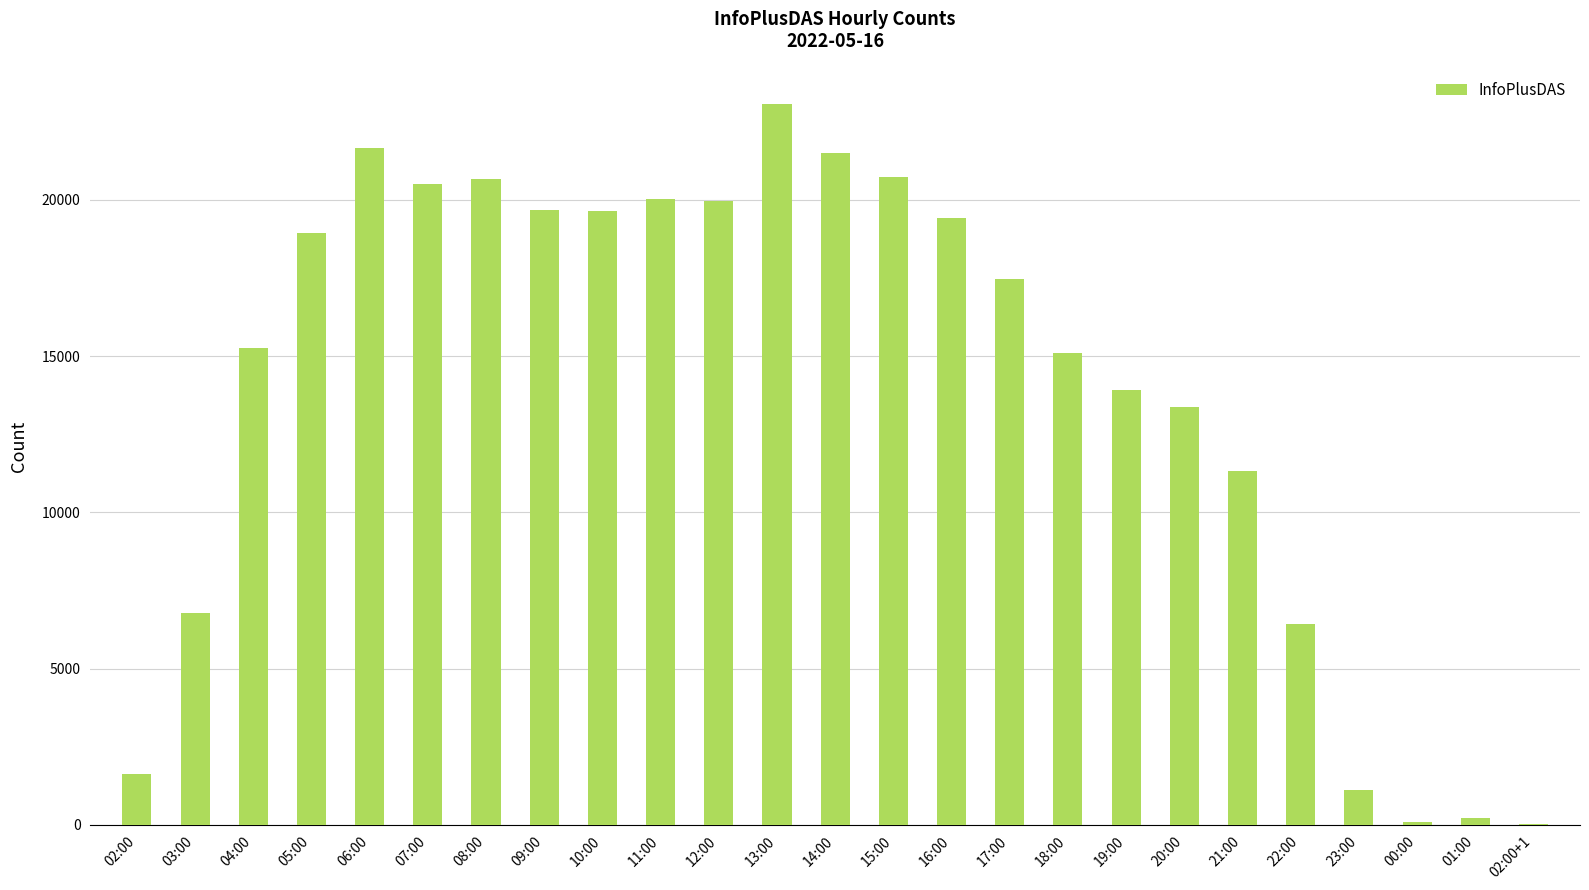

What is the ratio of the value at 17:00 to the value at 07:00?

0.9